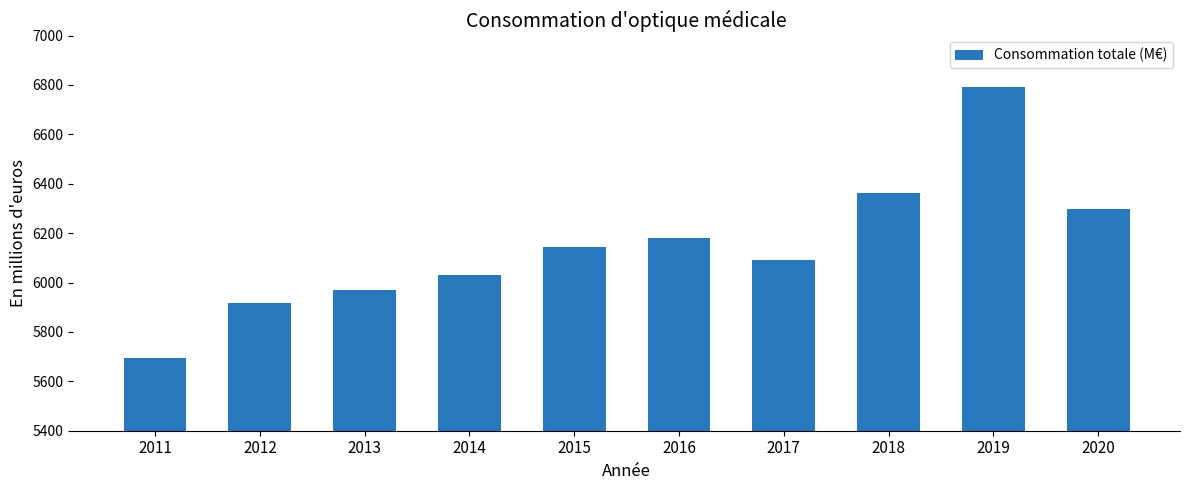

Reading right to left, list all the values displayed in this chart.

6296.0	6792.0	6362.0	6091.0	6181.0	6145.8	6029.7	5970.7	5915.6	5693.0